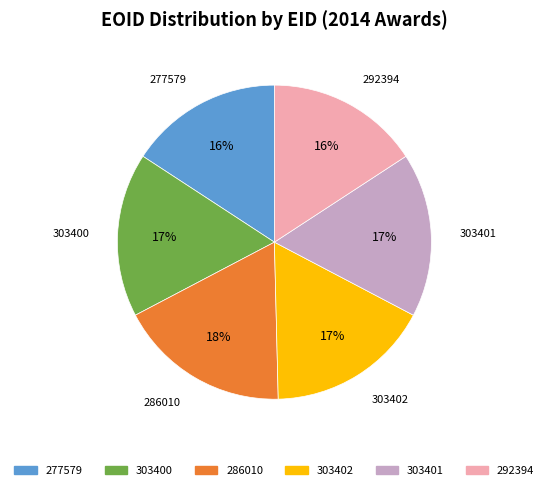

Is 292394 the majority of the pie?

No